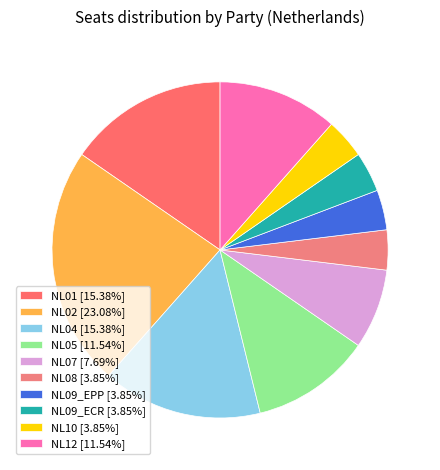

Rank the categories by value from highest to lowest.

NL02, NL01, NL04, NL05, NL12, NL07, NL08, NL09_EPP, NL09_ECR, NL10